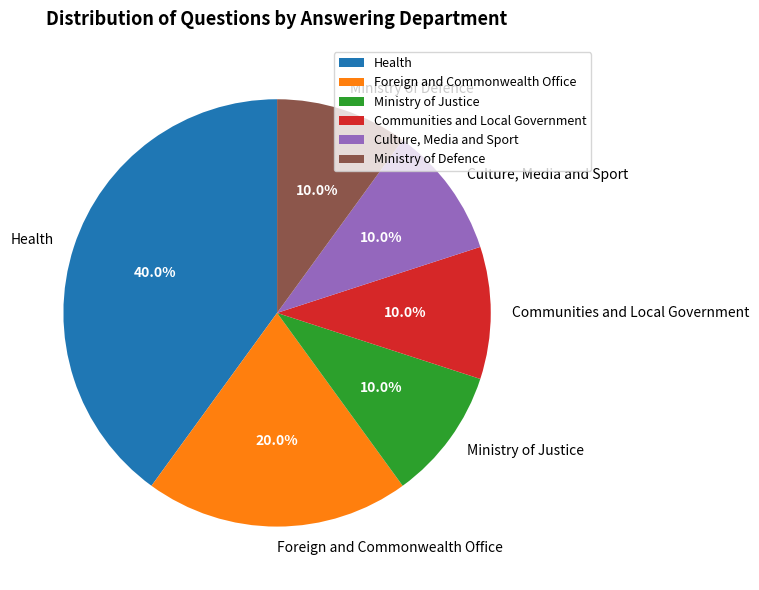

What is the ratio of the value at Ministry of Defence to the value at Culture, Media and Sport?

1.0